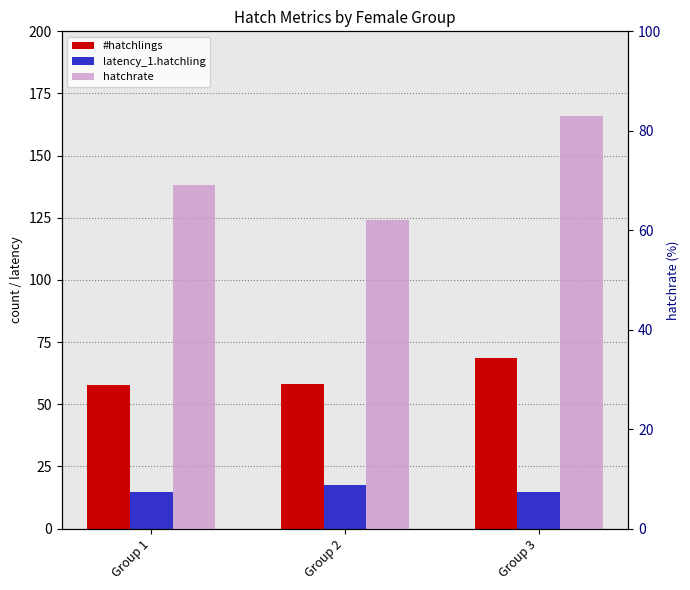

At which category is the sum across all series the highest?

Group 3